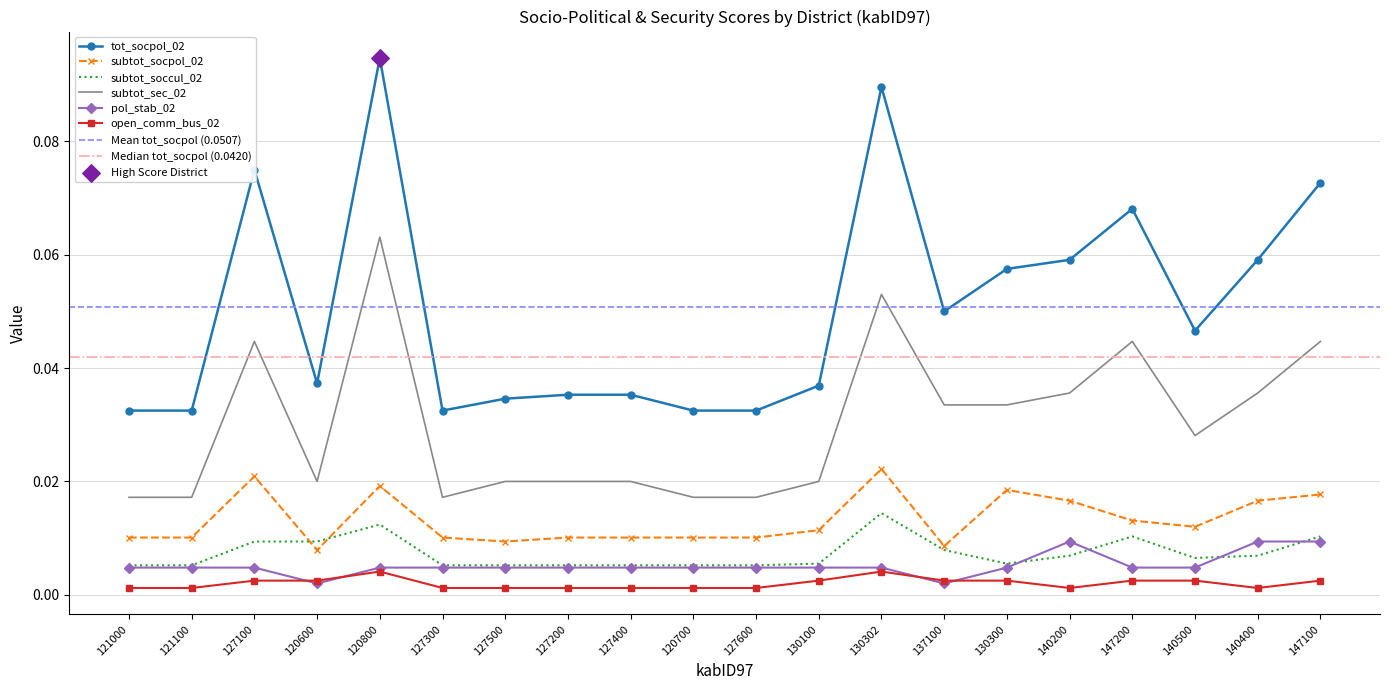

What are all the series names shown in the legend?

tot_socpol_02, subtot_socpol_02, subtot_soccul_02, subtot_sec_02, pol_stab_02, open_comm_bus_02